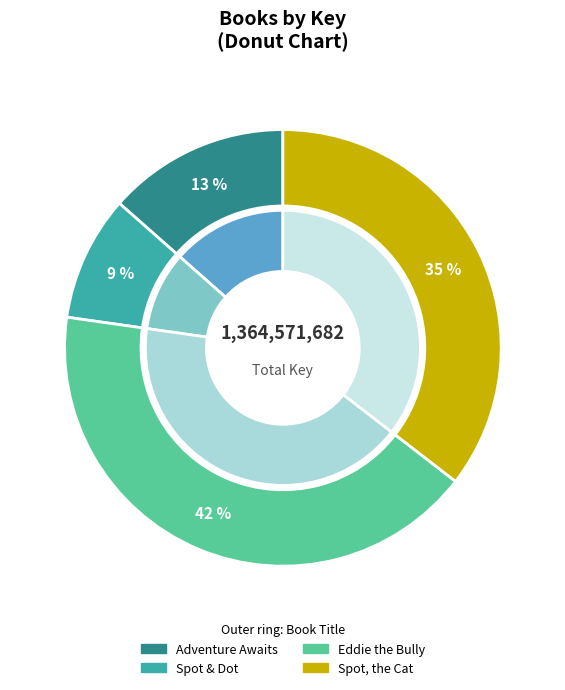

To the nearest percent, what percentage of the pie is Spot, the Cat?

35%